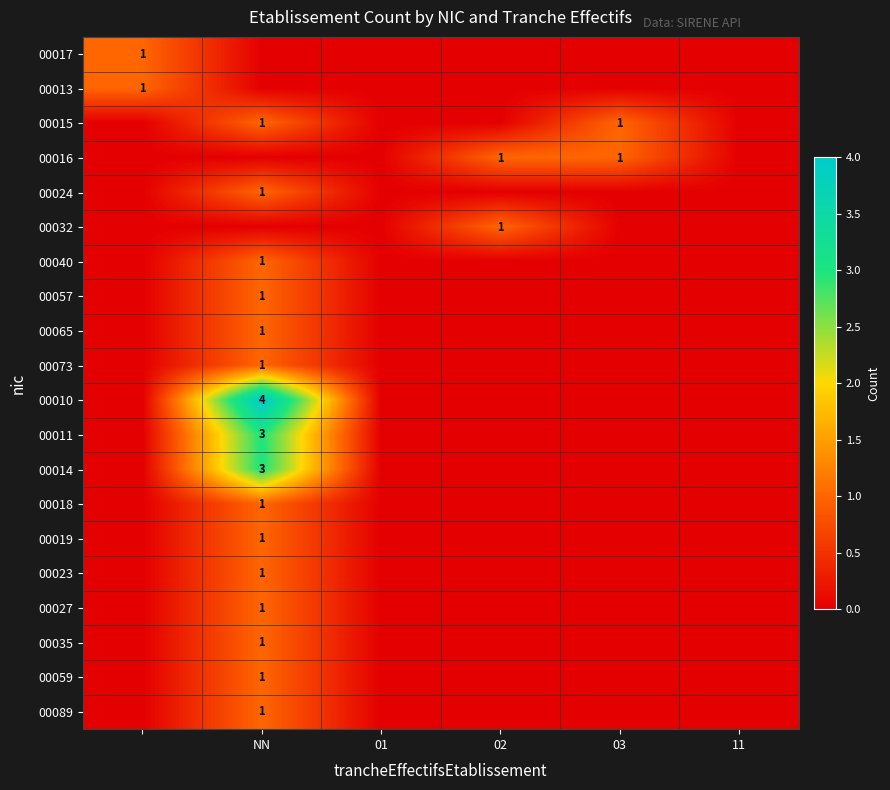

Is it true that 00010 equals 4 at NN?

True